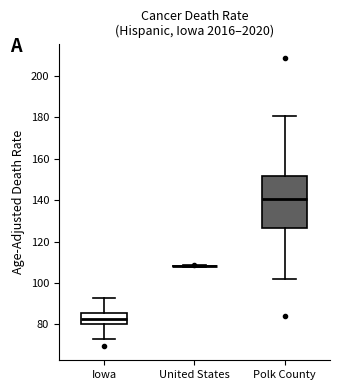

Reading left to right, transcribe this box plot: for each box, give where its median line is, the range the box spans, and where its two whiskers end, as read against the y-axis. The values are not printed on the chart, so give them approximately, as read against the axis.

Iowa: median 82, box 80 to 86, whiskers 72 to 92
United States: box collapsed to a line at 108, whiskers 108 to 108
Polk County: median 140, box 126 to 152, whiskers 102 to 180